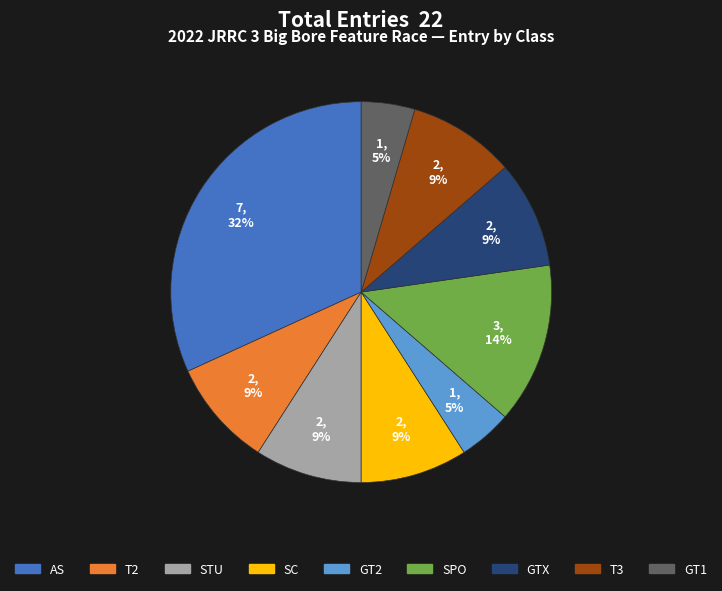

To the nearest percent, what is the difference between the largest and smallest slice percentages?

27%